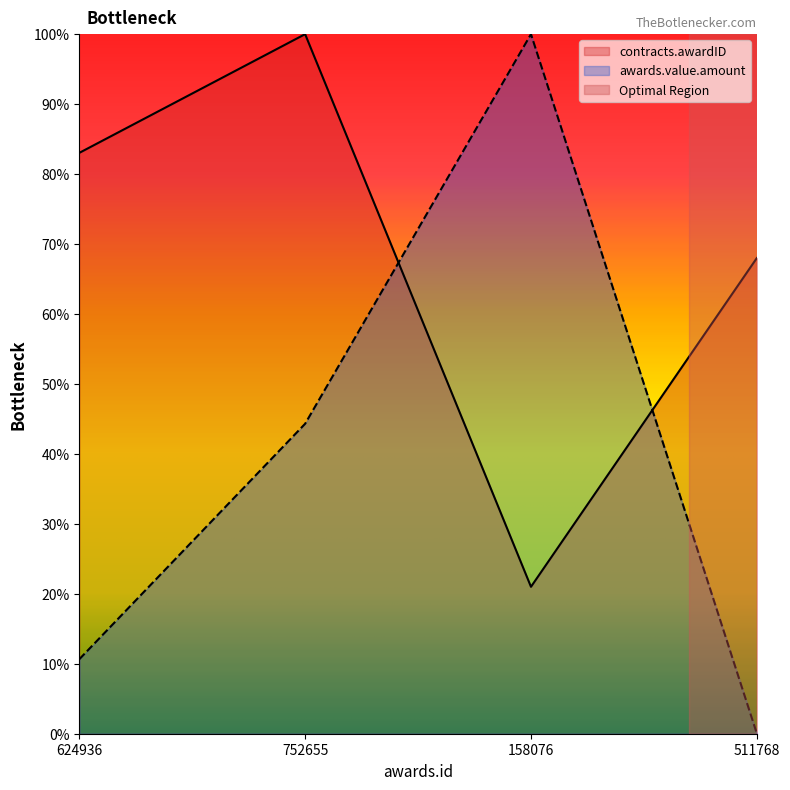

How many intersections are there between contracts.awardID and awards.value.amount?

2